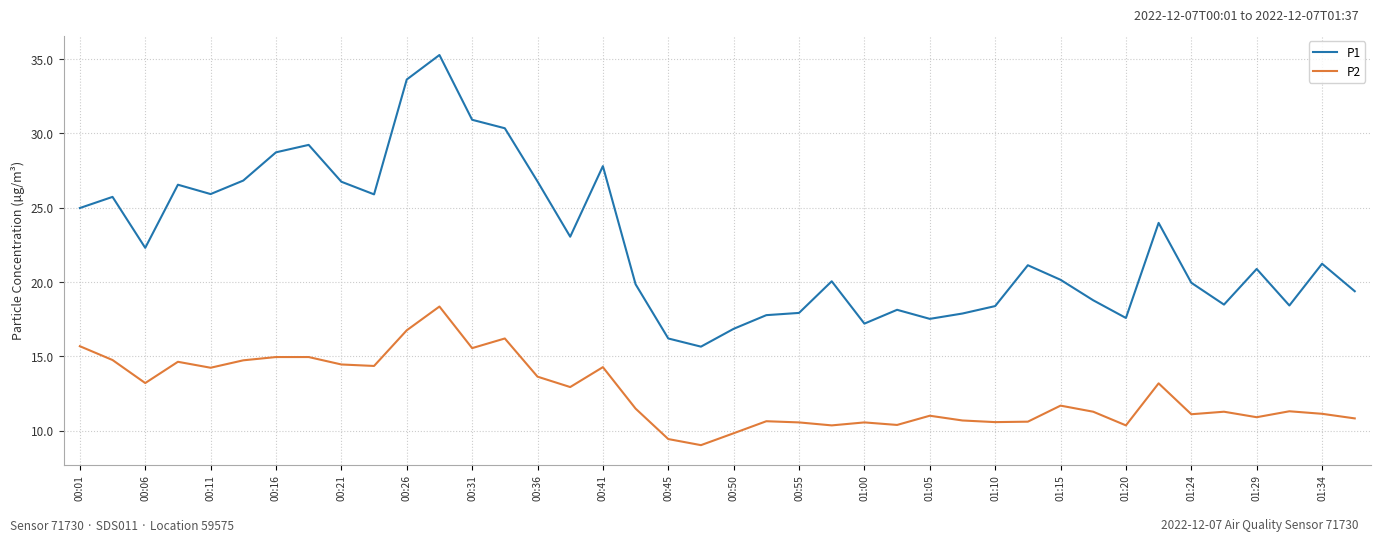

What is the minimum value for P1?

15.7